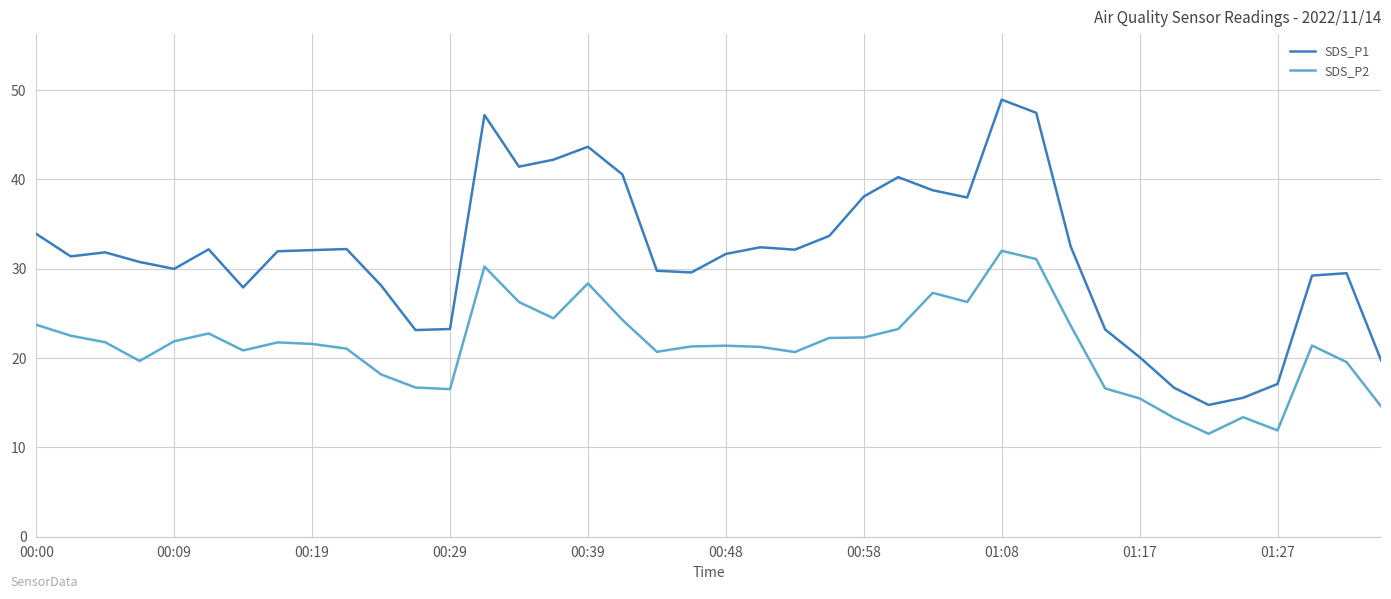

Which series has the largest total across all categories?

SDS_P1